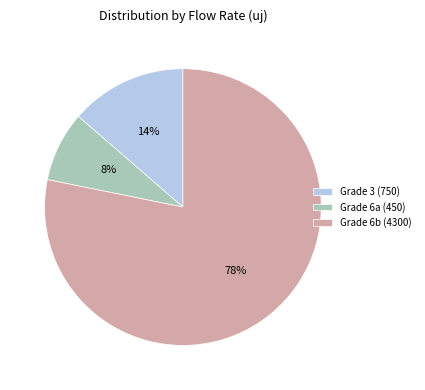

Combined, do Grade 3 (750) and Grade 6a (450) account for over 50%?

No